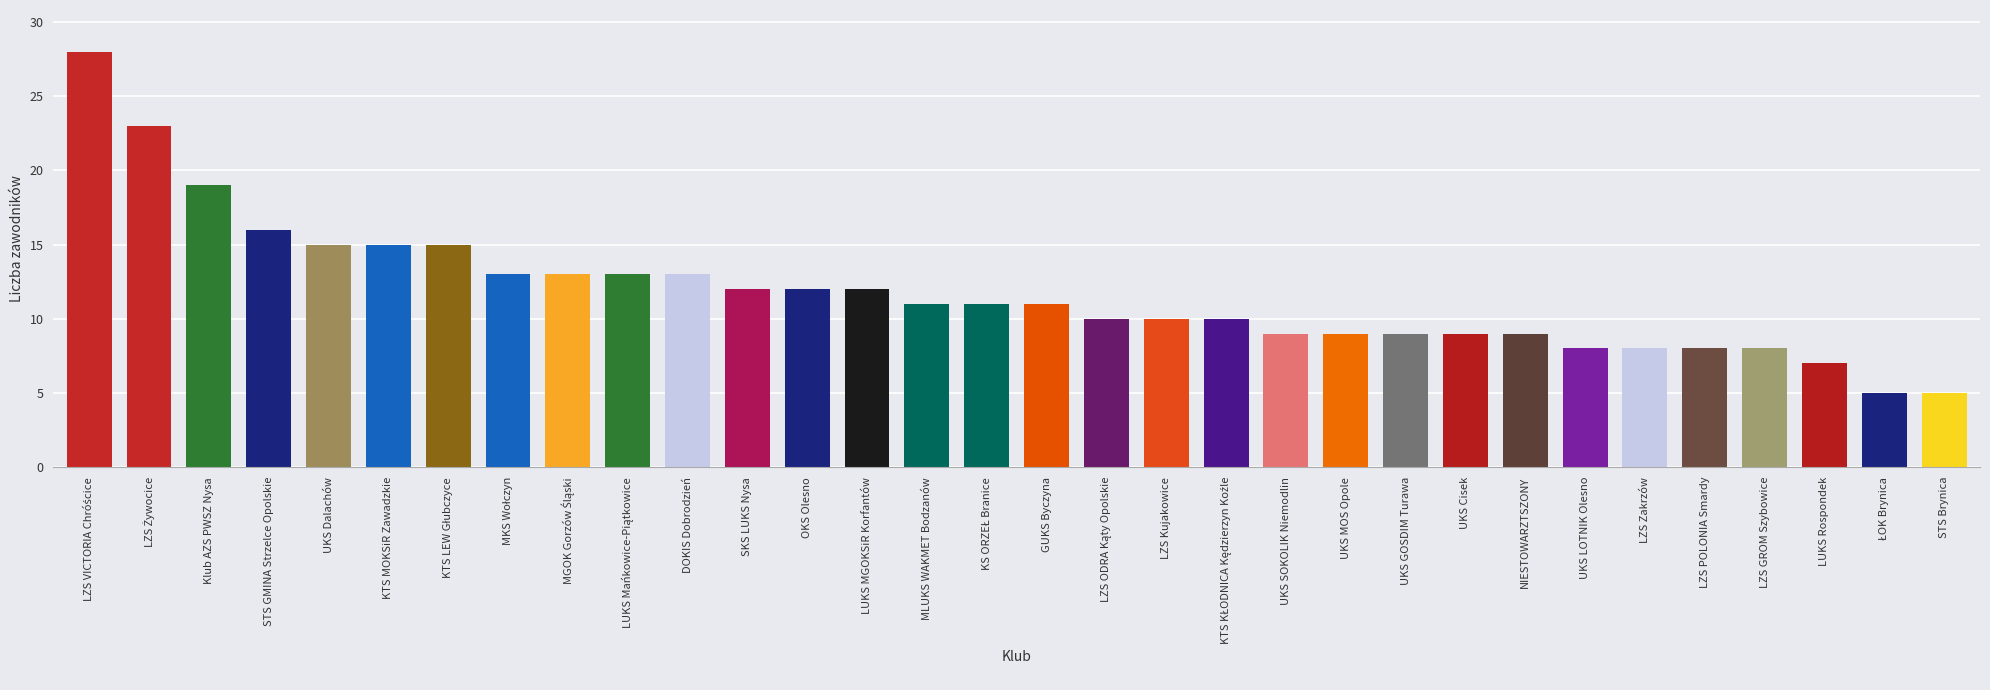

What is the difference between the maximum and second lowest values?

23